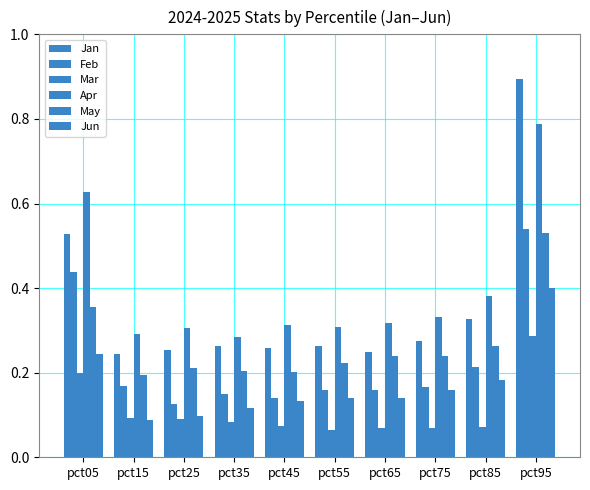

Reading left to right, extract all data points from this chart.

Jan: 0.5	0.2	0.3	0.3	0.3	0.3	0.2	0.3	0.3	0.9
Feb: 0.4	0.2	0.1	0.1	0.1	0.2	0.2	0.2	0.2	0.5
Mar: 0.2	0.1	0.1	0.1	0.1	0.1	0.1	0.1	0.1	0.3
Apr: 0.6	0.3	0.3	0.3	0.3	0.3	0.3	0.3	0.4	0.8
May: 0.4	0.2	0.2	0.2	0.2	0.2	0.2	0.2	0.3	0.5
Jun: 0.2	0.1	0.1	0.1	0.1	0.1	0.1	0.2	0.2	0.4